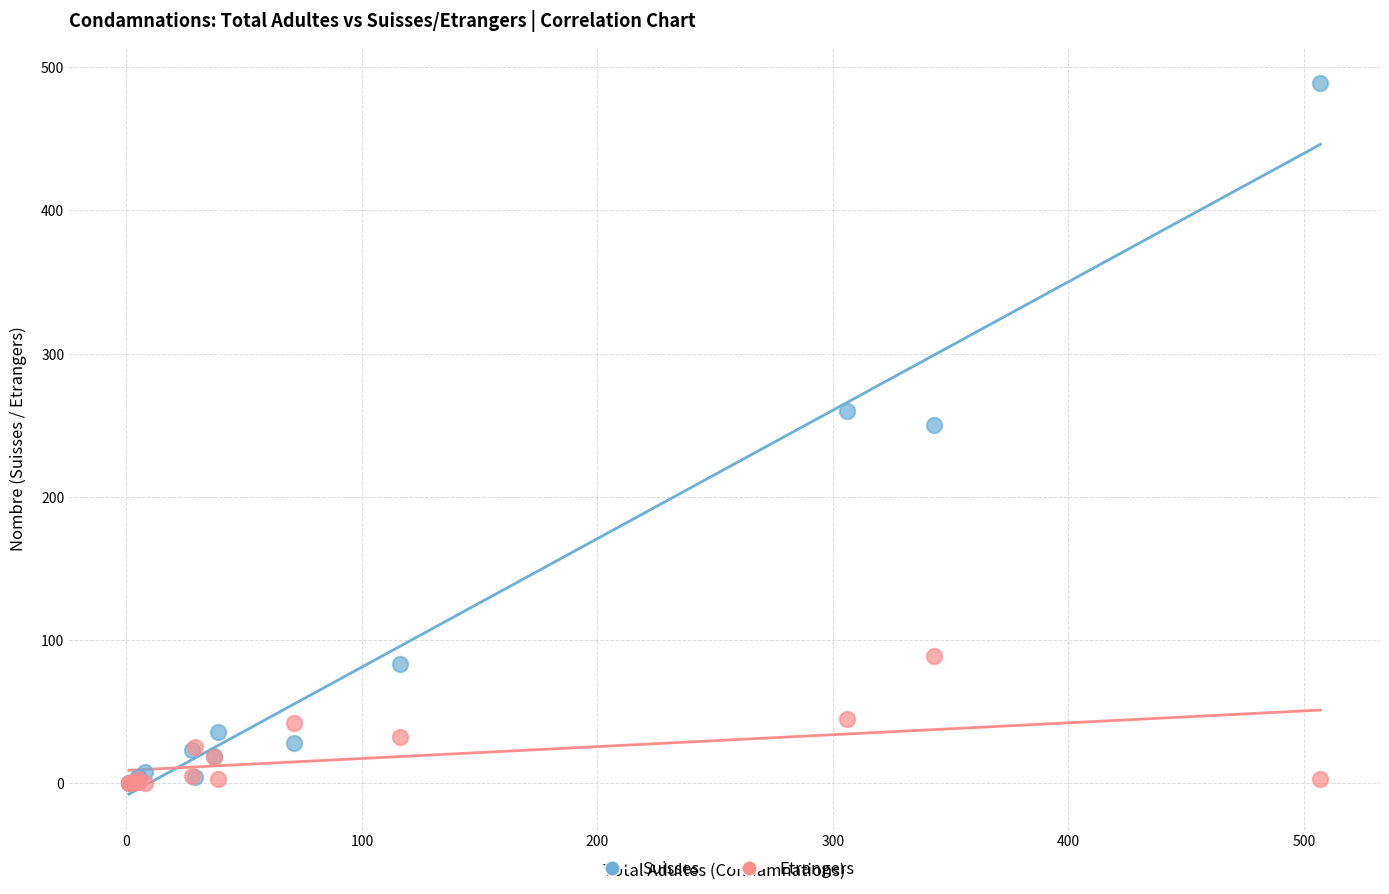

Which series has the largest Y range (max minus min)?

Suisses